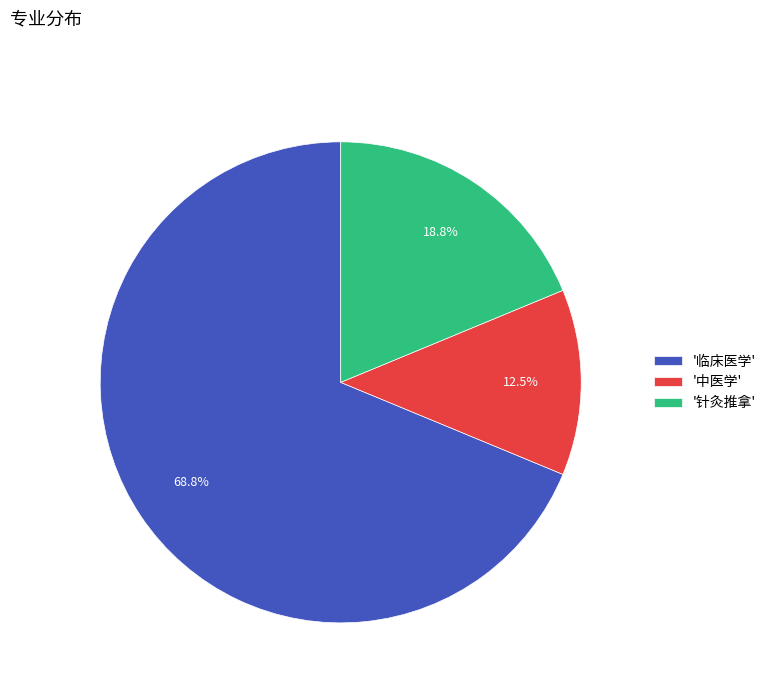

Which has a higher value, '中医学' or '临床医学'?

'临床医学'